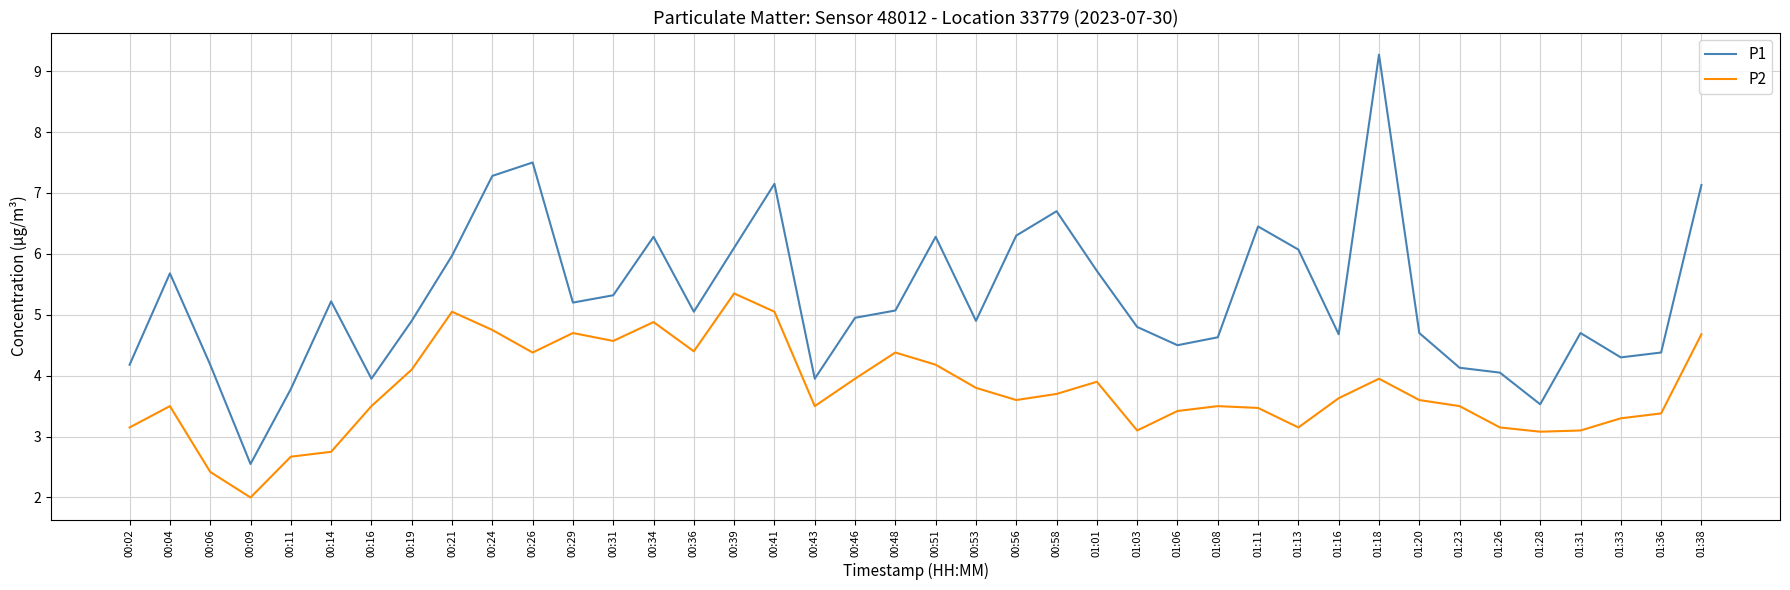

The value of P2 at 01:28 is 3.1. True or false?

True